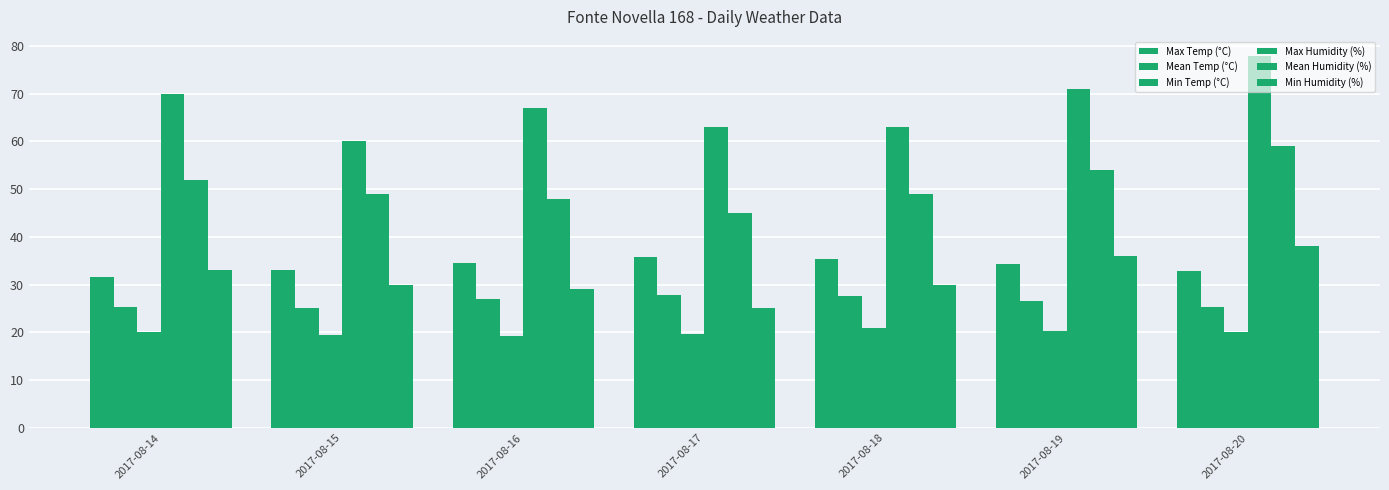

List the series in order of their peak value, lowest first.

Min Temp (°C), Mean Temp (°C), Max Temp (°C), Min Humidity (%), Mean Humidity (%), Max Humidity (%)